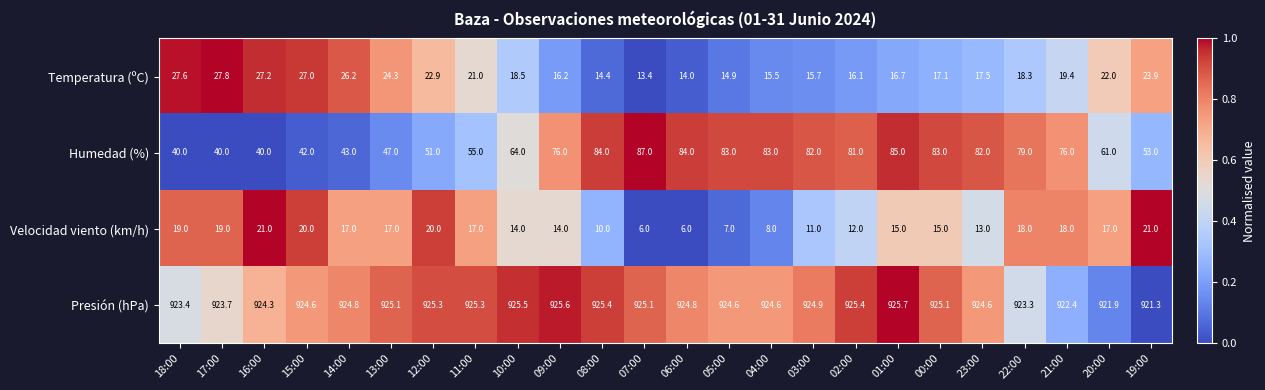

How many distinct data groups are displayed?

4